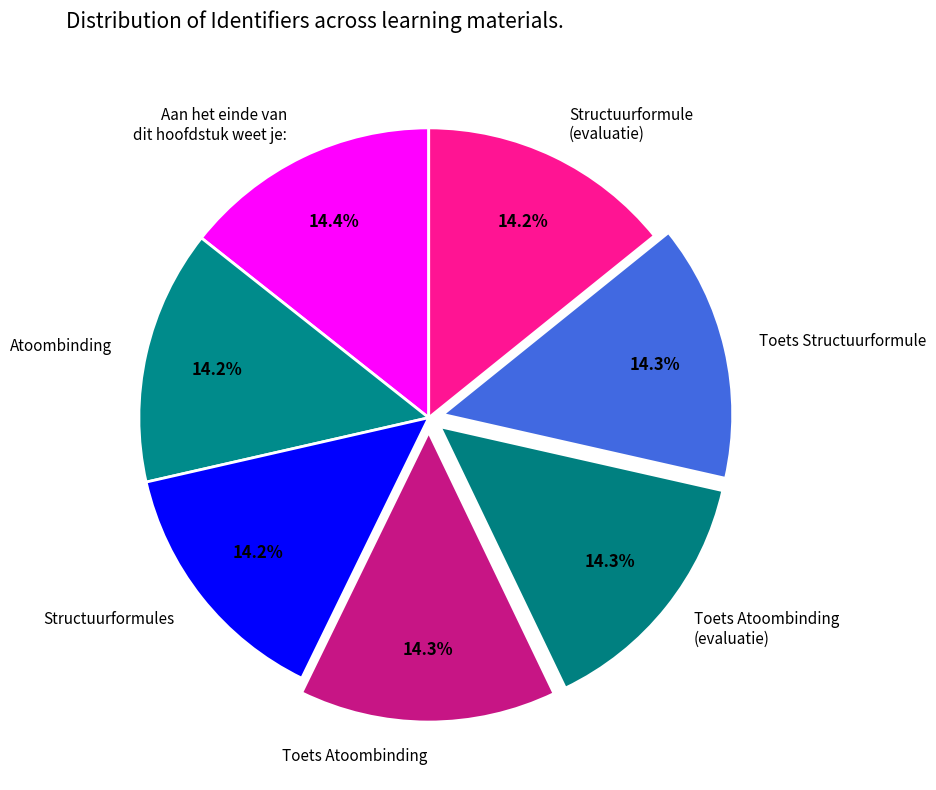

What is the ratio of the value at Toets Structuurformule to the value at Toets Atoombinding?

1.0